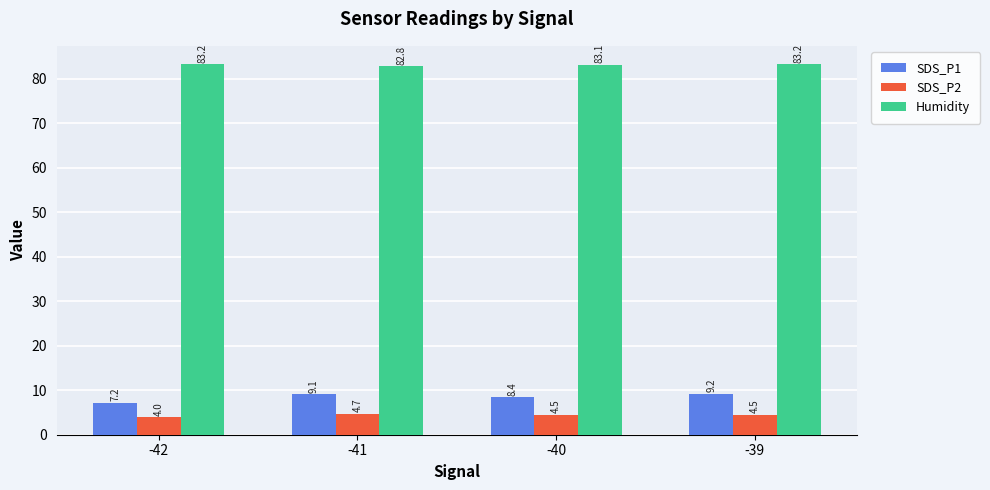

What is the smallest value displayed?

4.0